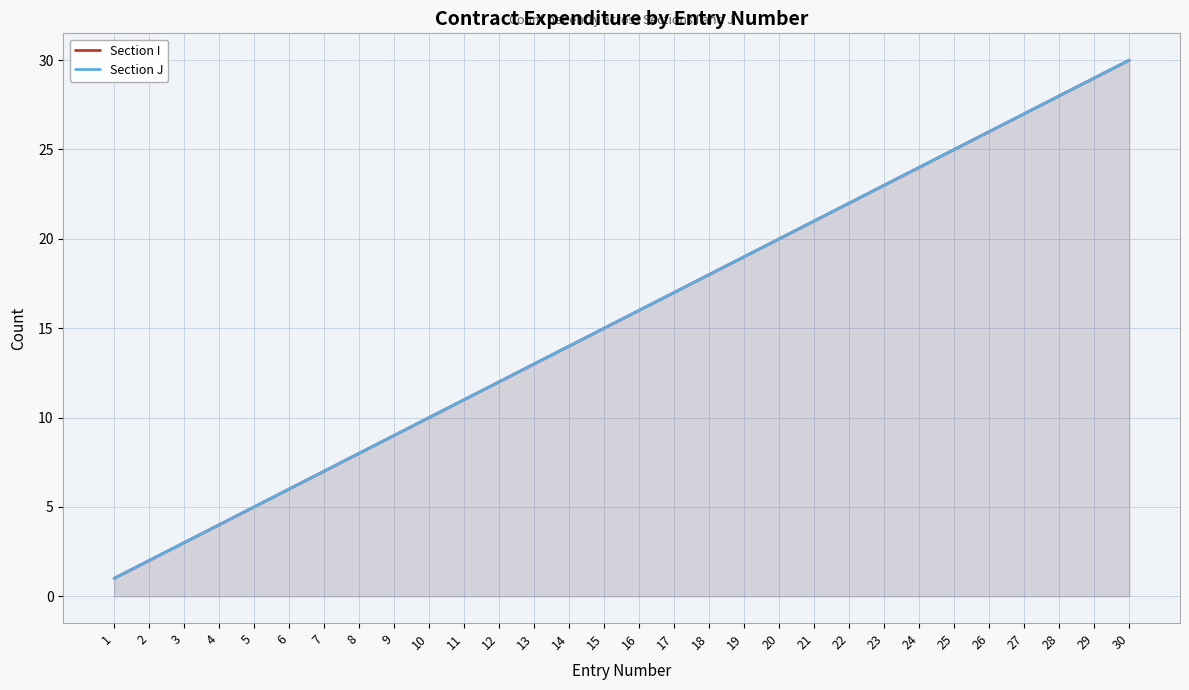

Where is Section I nearest to the value 15?

15